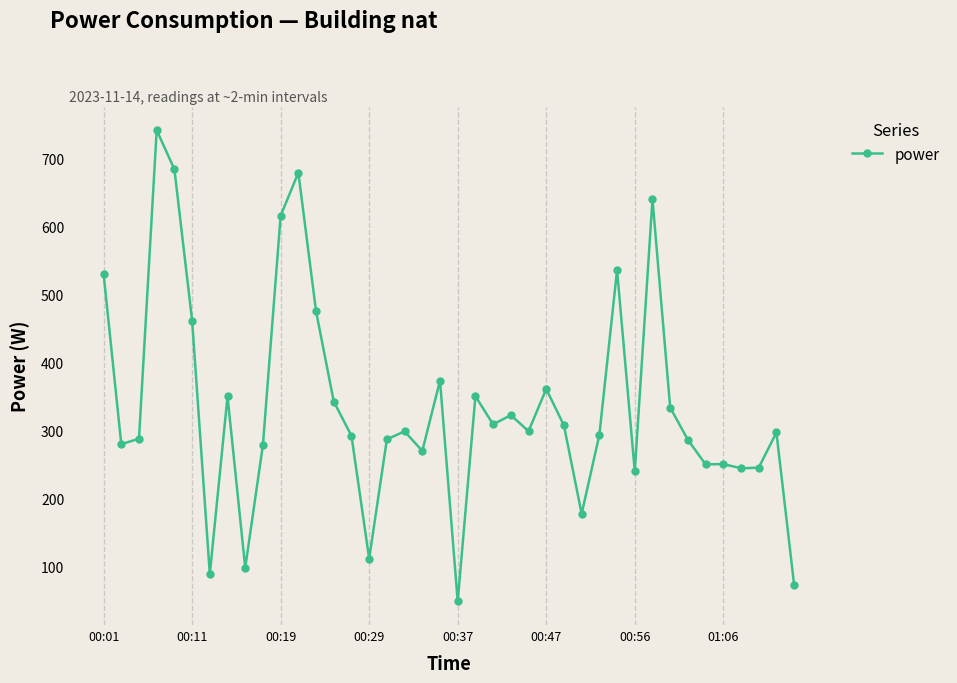

How many lines are shown in the chart?

1